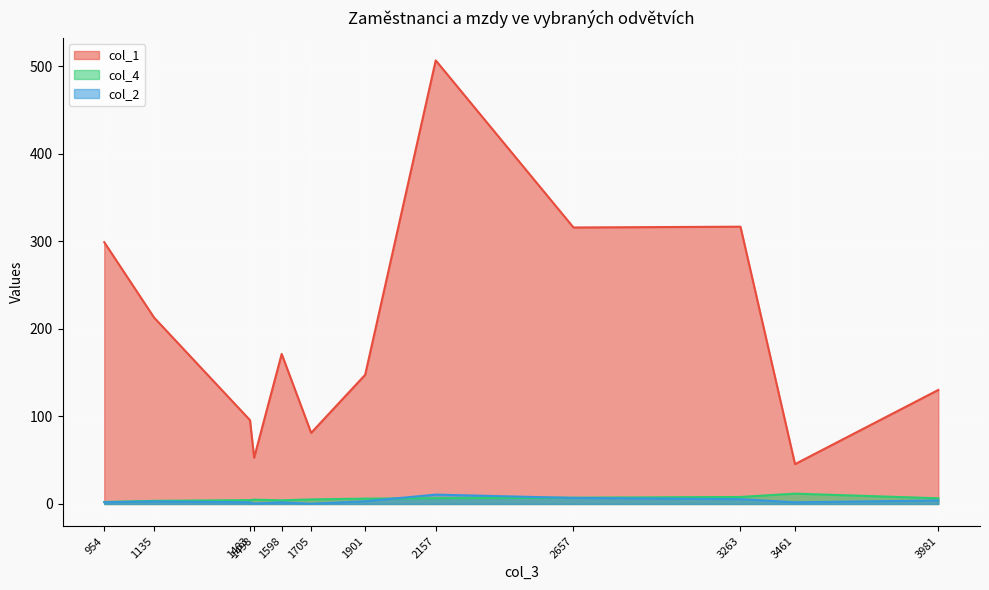

What is the sum of all col_2 values?

41.6